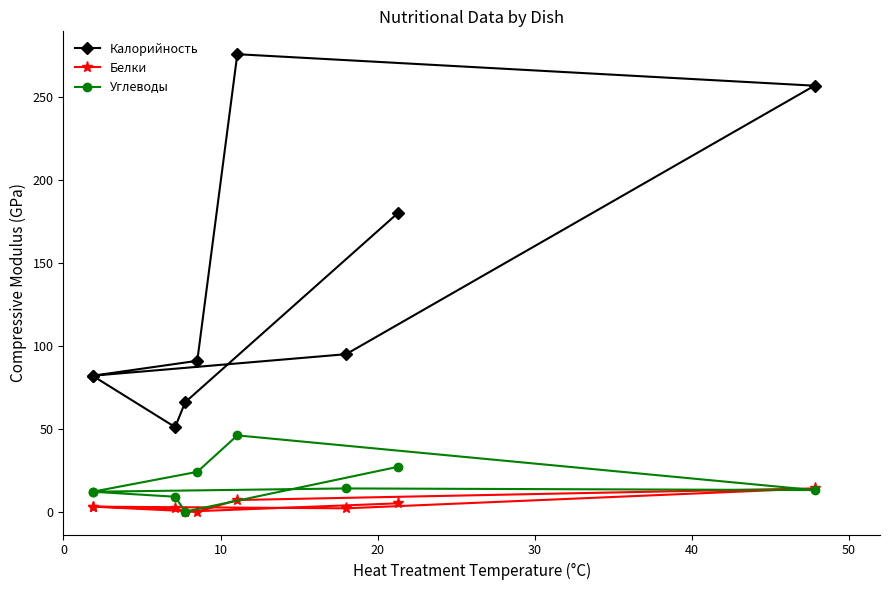

Which series has the widest spread of values?

Калорийность